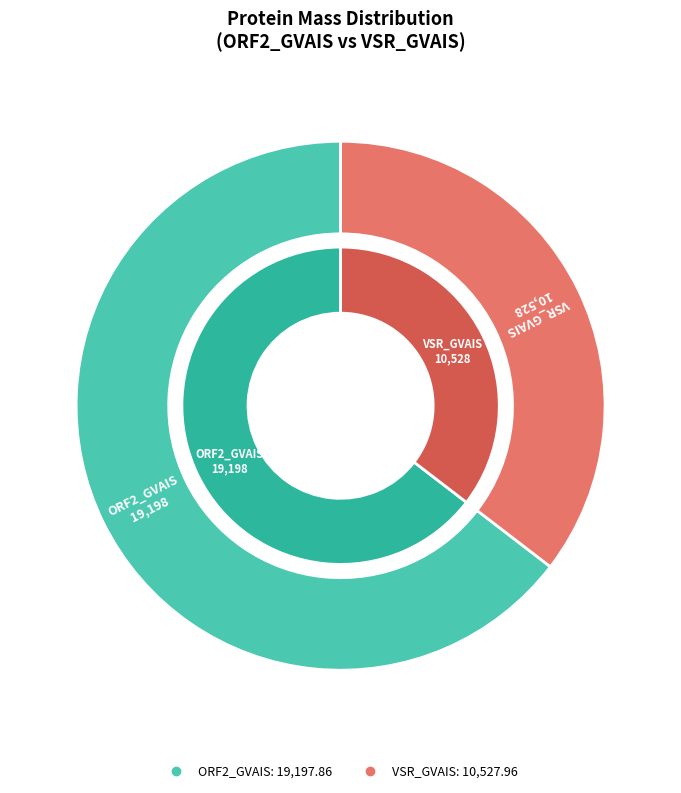

What is the change in value from ORF2_GVAIS to VSR_GVAIS?

-8669.9